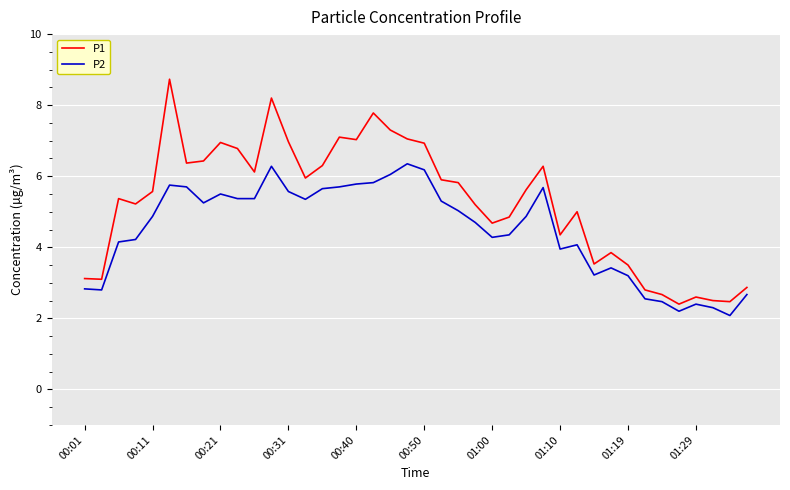

Rank the series by their average value, from lowest to highest.

P2, P1